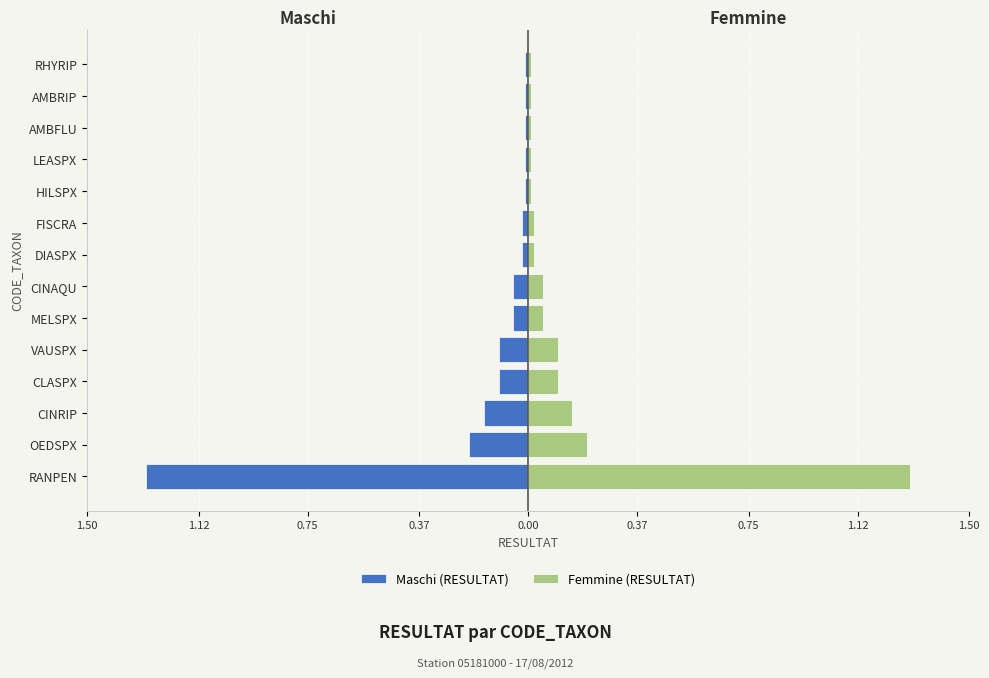

What is the sum of all Femmine (RESULTAT) values?

2.0